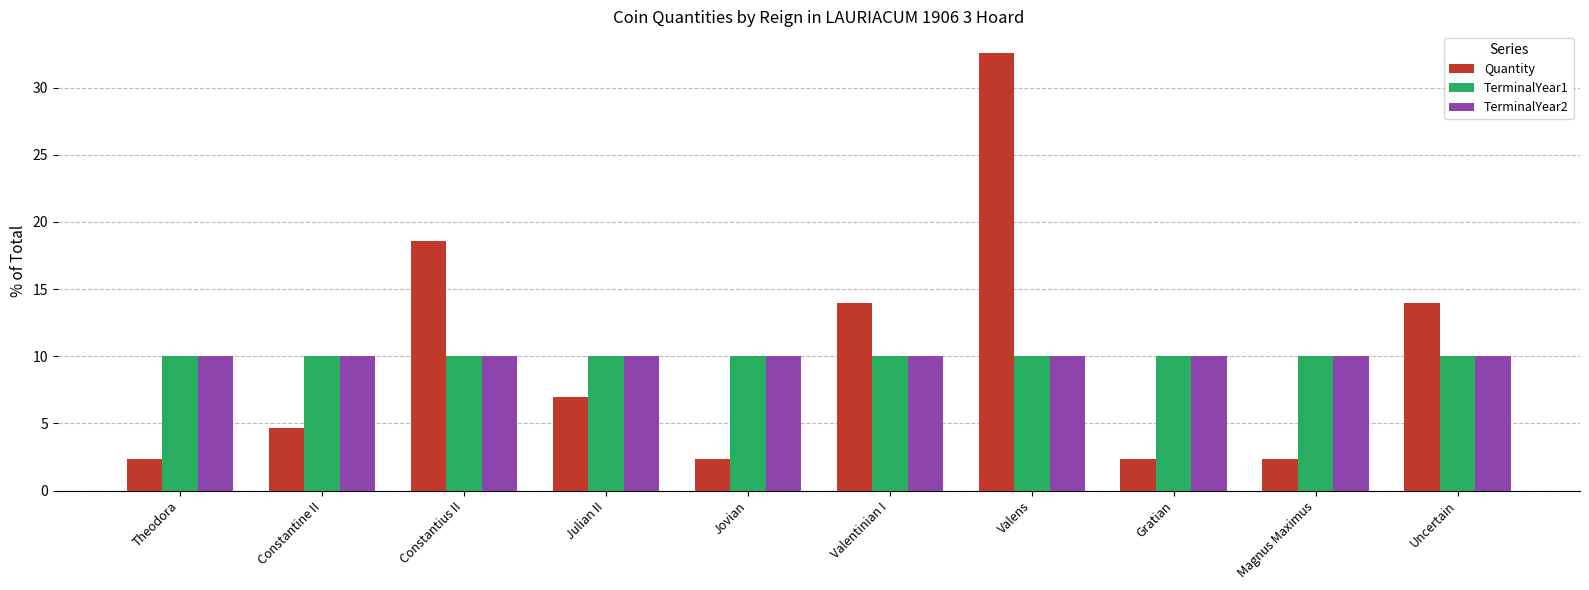

How many data points in Quantity are above 6?

5